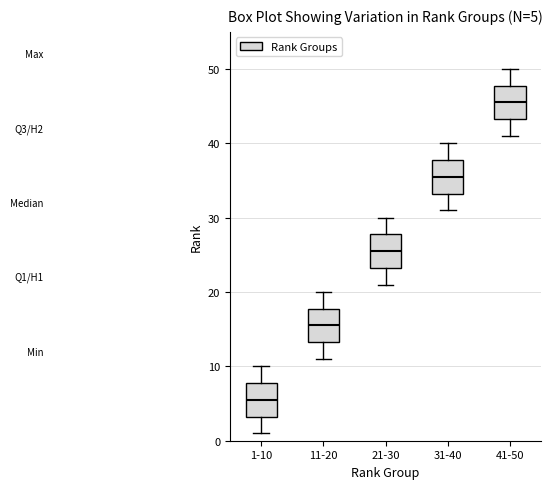

Which box has the highest median line?

41-50